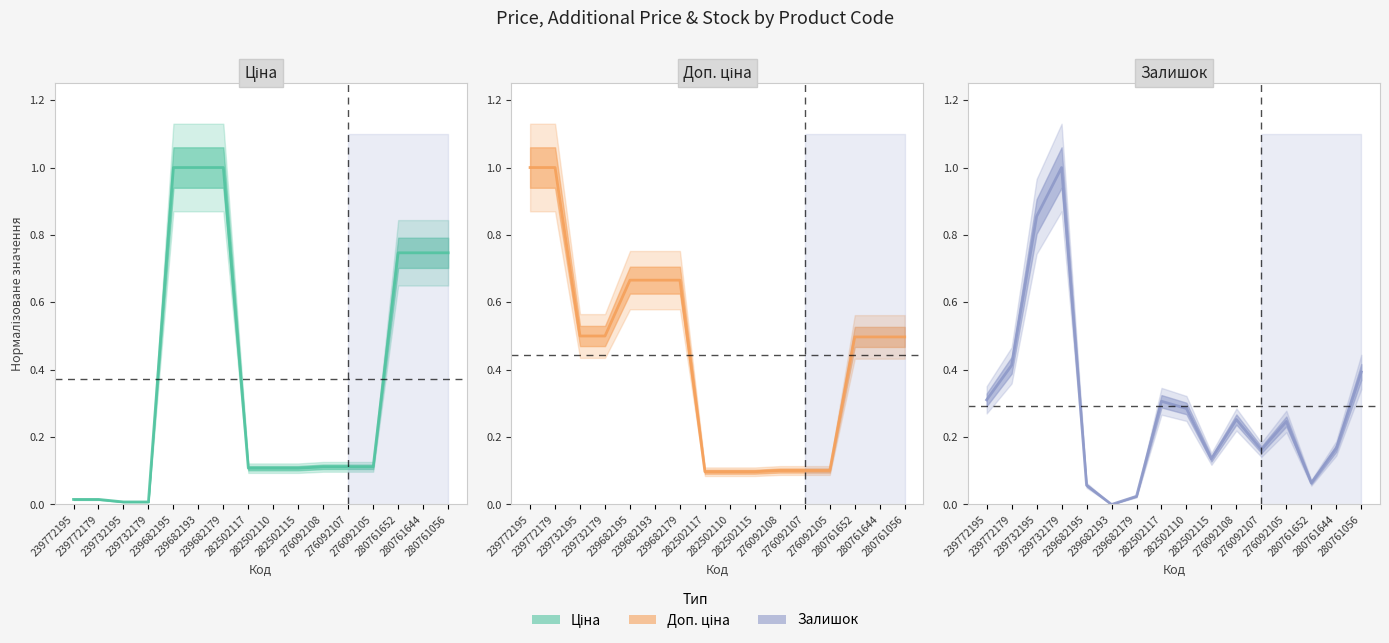

Where do Залишок and Ціна first cross each other?

239732179 and 239682195